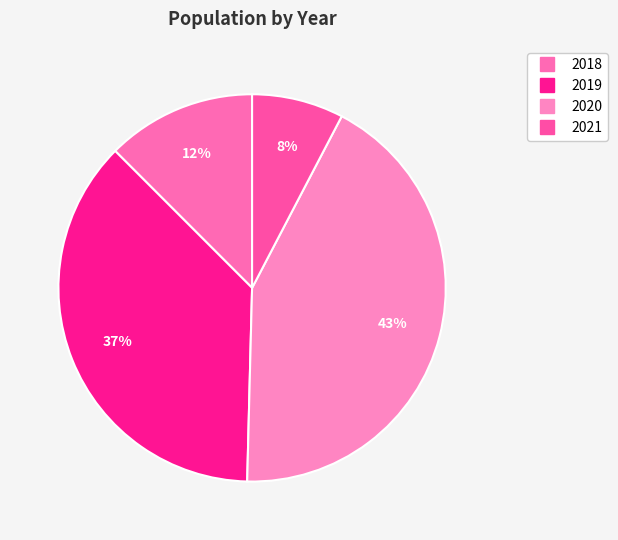

To the nearest percent, what is the difference between the largest and smallest slice percentages?

35%